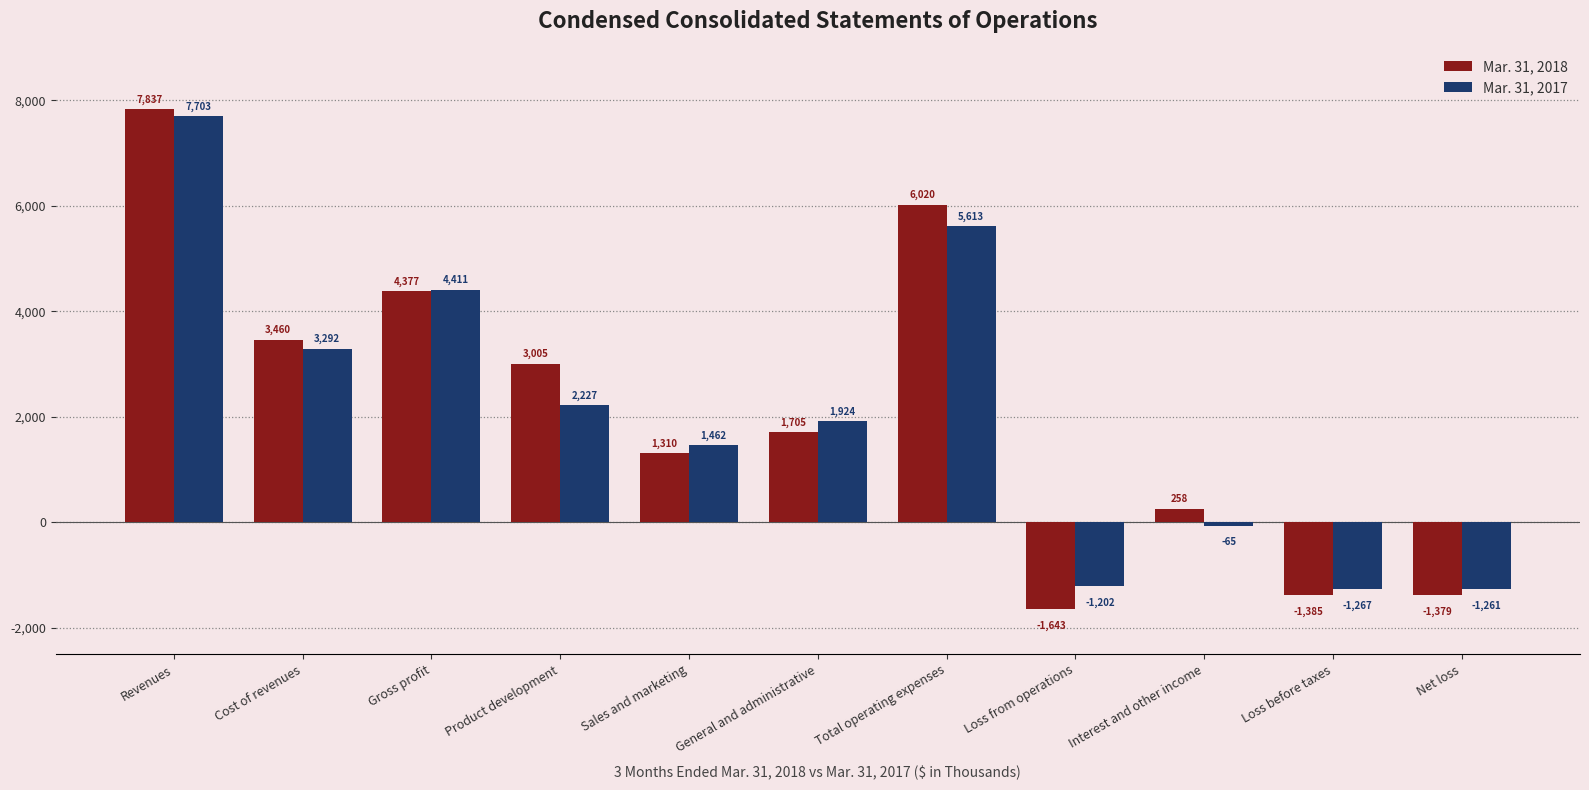

What is the spread (max minus min) of values at Product development?

778